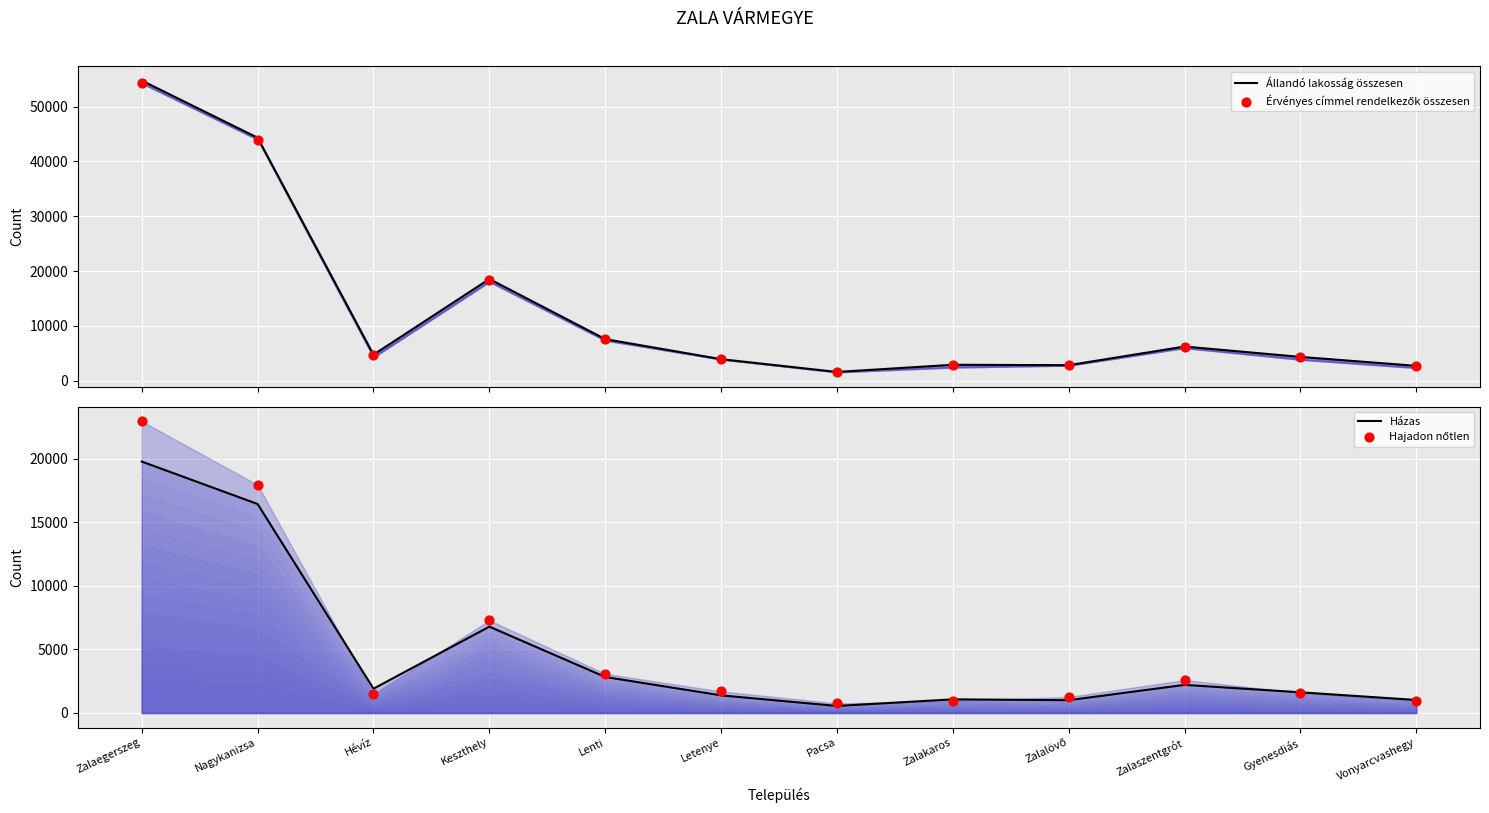

At how many categories does at least one series exceed 36210?

2